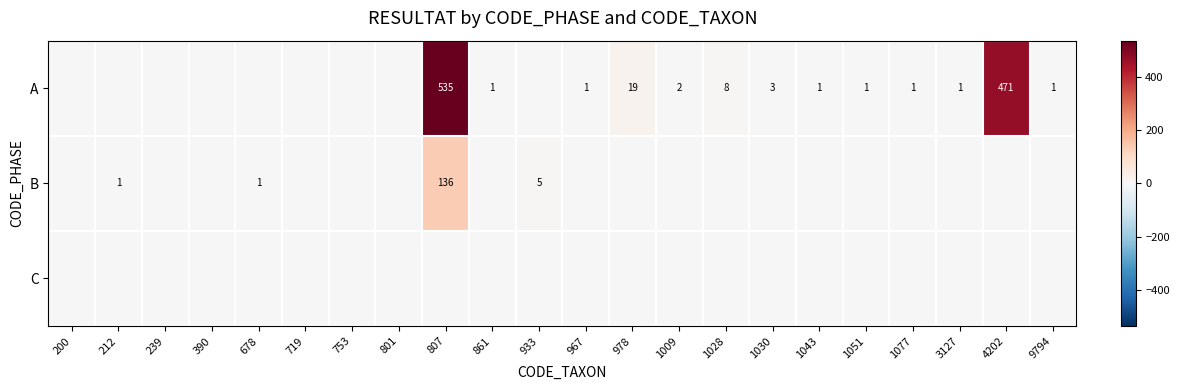

The A series shows 2 at 1009. True or false?

True